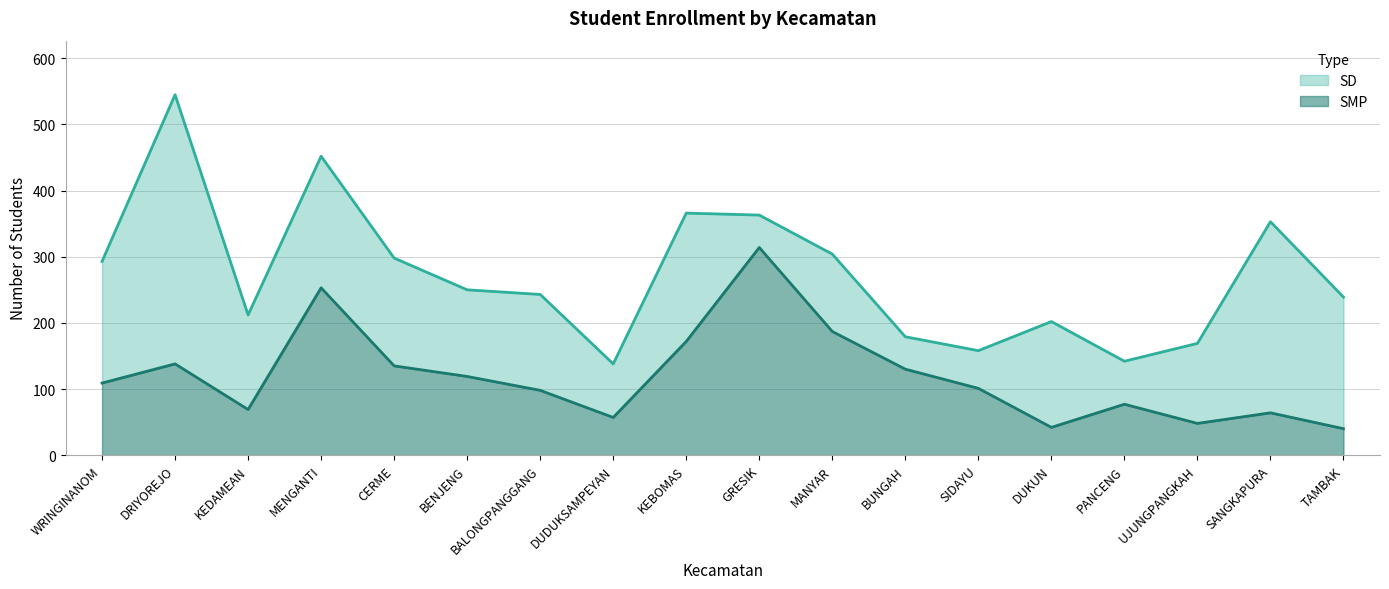

What is the difference between the maximum and second lowest values in the SMP series?

272